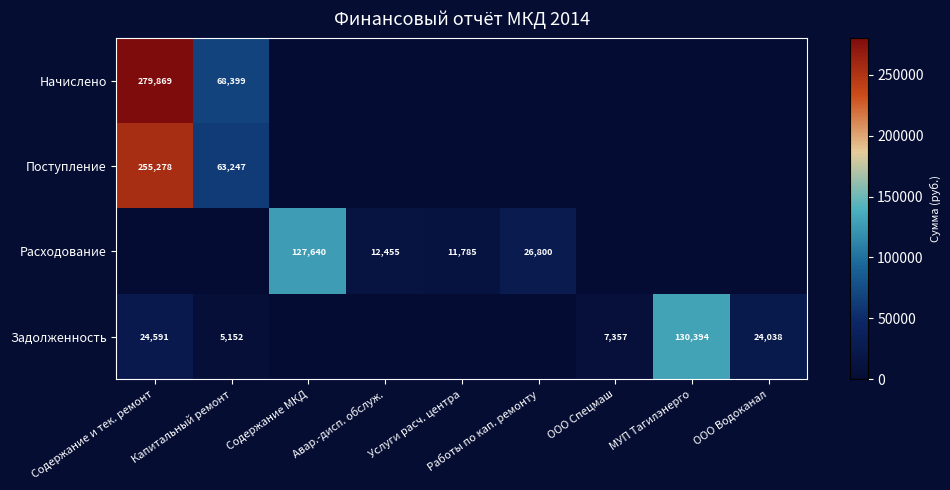

The value of Расходование at Услуги расч. центра is 11785. True or false?

True